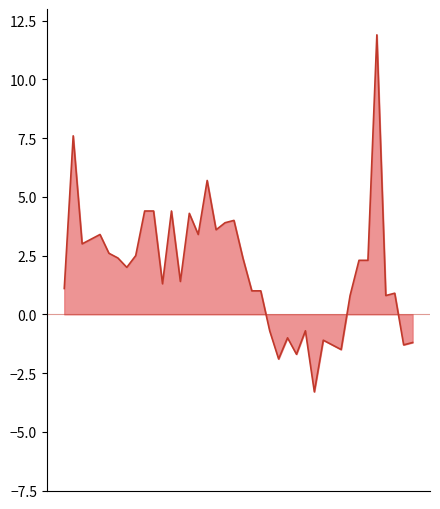

What is the difference between the maximum and minimum values?

15.2